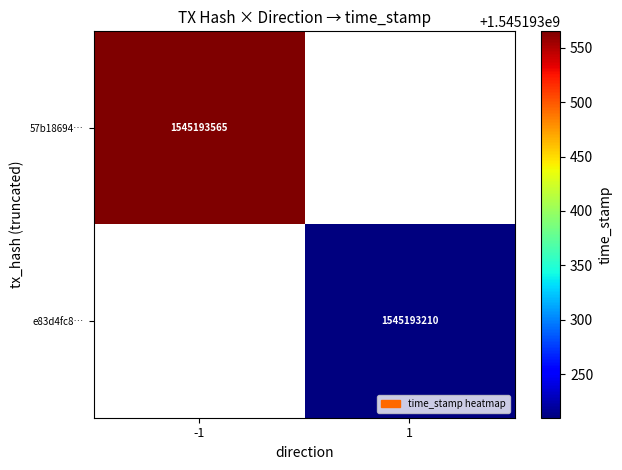

The e83d4fc8b56f0fe24476030956749e8d30e10b0 series shows 1545193210 at time_stamp. True or false?

True